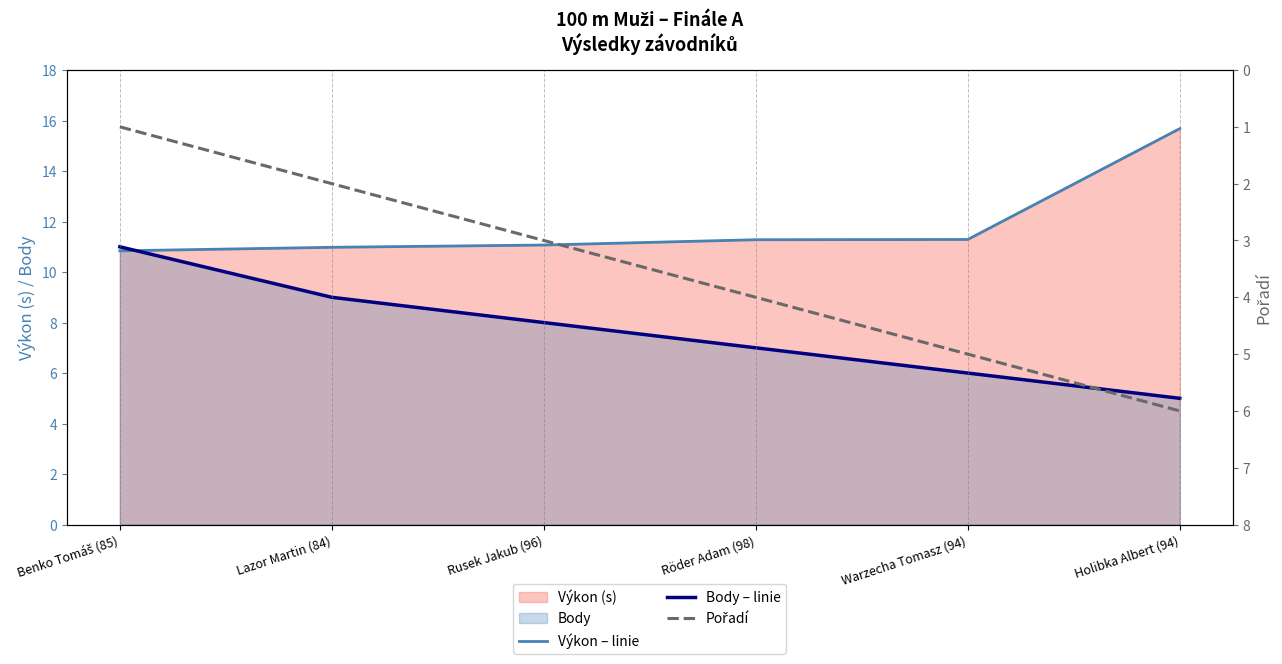

At Warzecha Tomasz (94), list the series in order from largest to smallest.

Výkon – linie, Body – linie, Pořadí